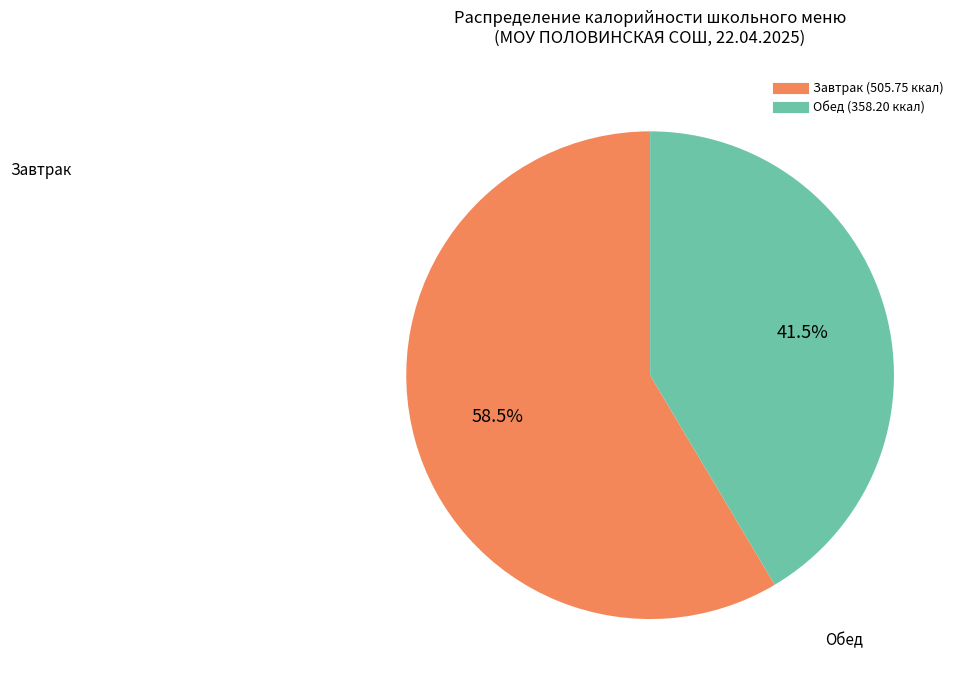

Does any single category account for the majority?

Yes